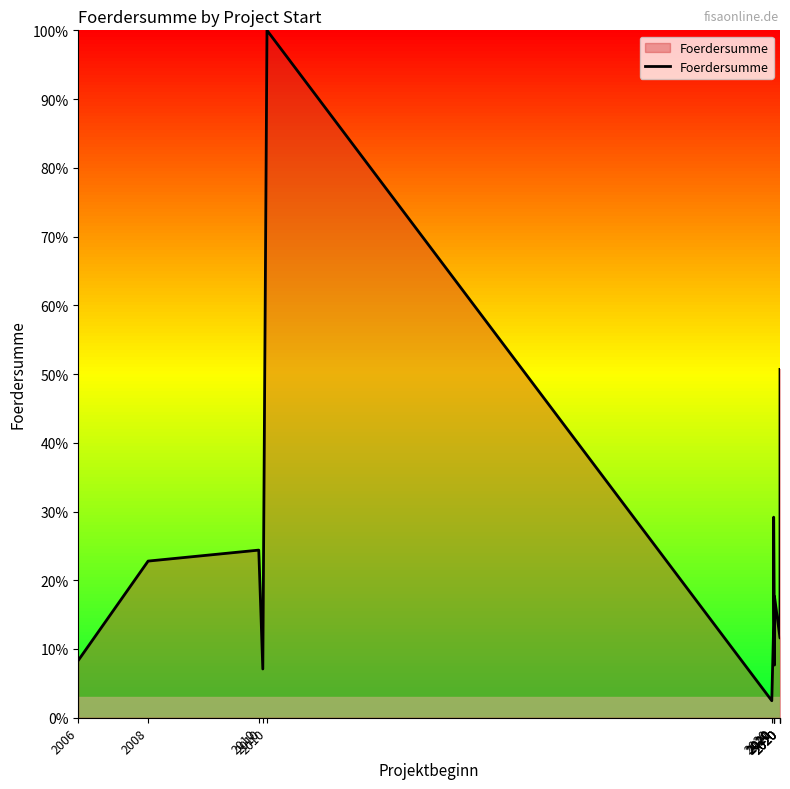

Rank the categories by value from lowest to highest.

2020, 2010, 2020, 2006, 2020, 2020, 2020, 2008, 2010, 2020, 2020, 2020, 2020, 2010